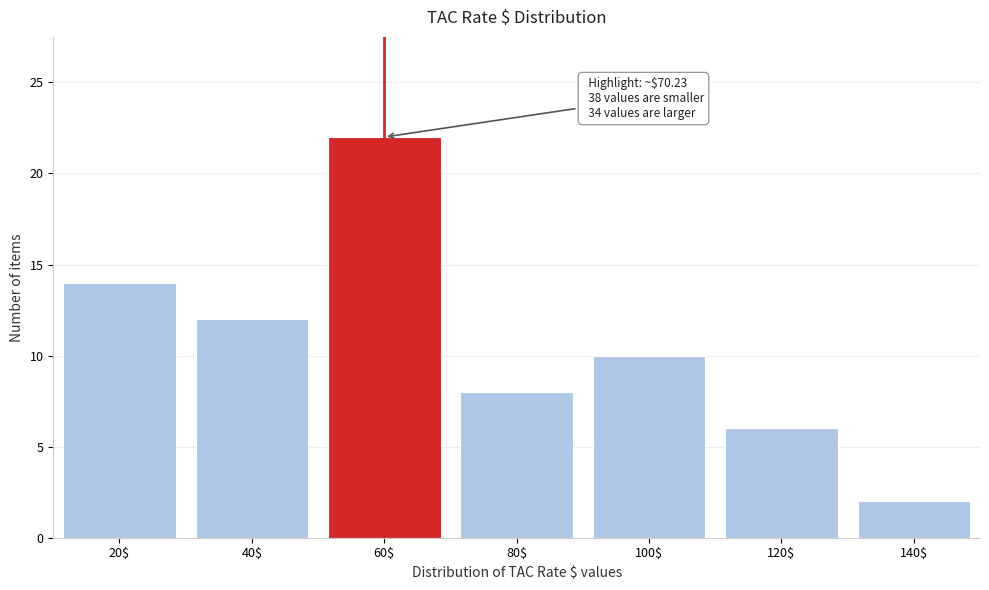

Reading left to right, what are all the values shown in this chart?

14	12	22	8	10	6	2